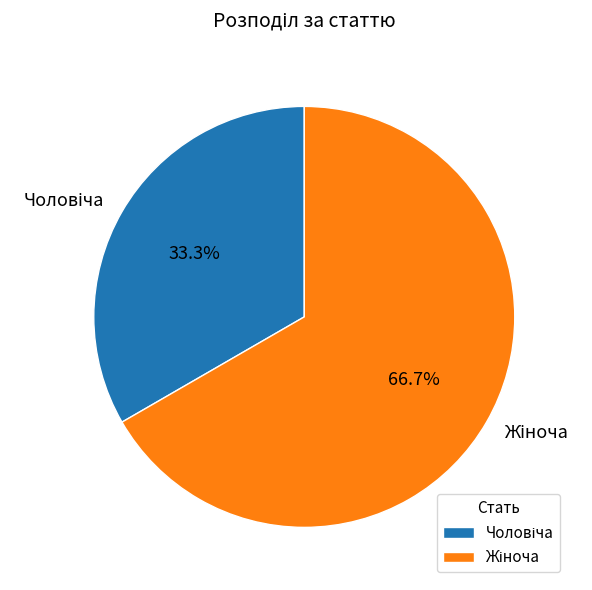

Is there a majority slice in this chart?

Yes